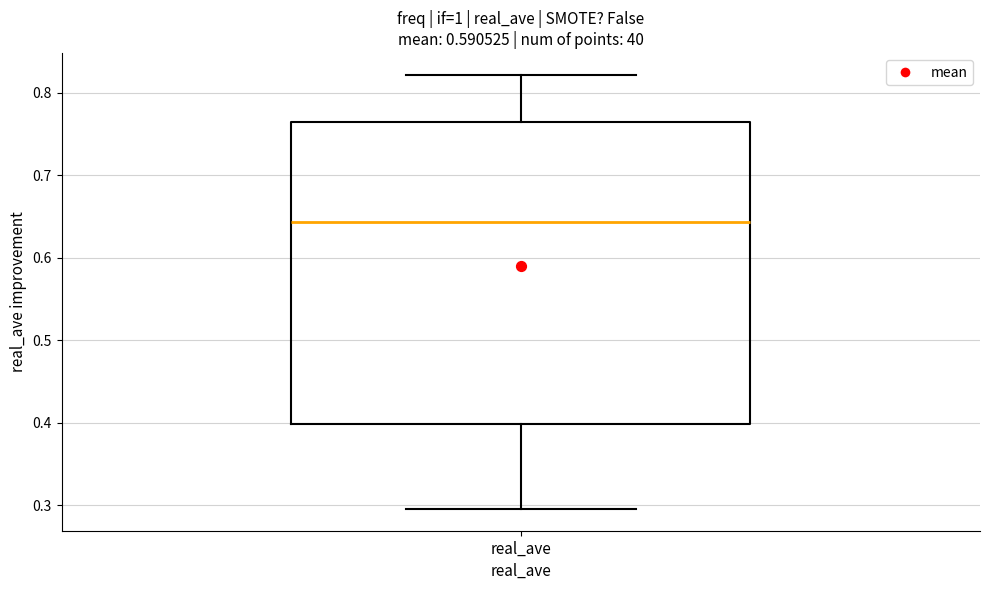

Read this box plot against the y-axis: the position of the median line, the range covered by the box, and the ends of both whiskers. The values are not printed on the chart, so give them approximately, as read against the axis.

median 0.64, box 0.40 to 0.76, whiskers 0.30 to 0.82